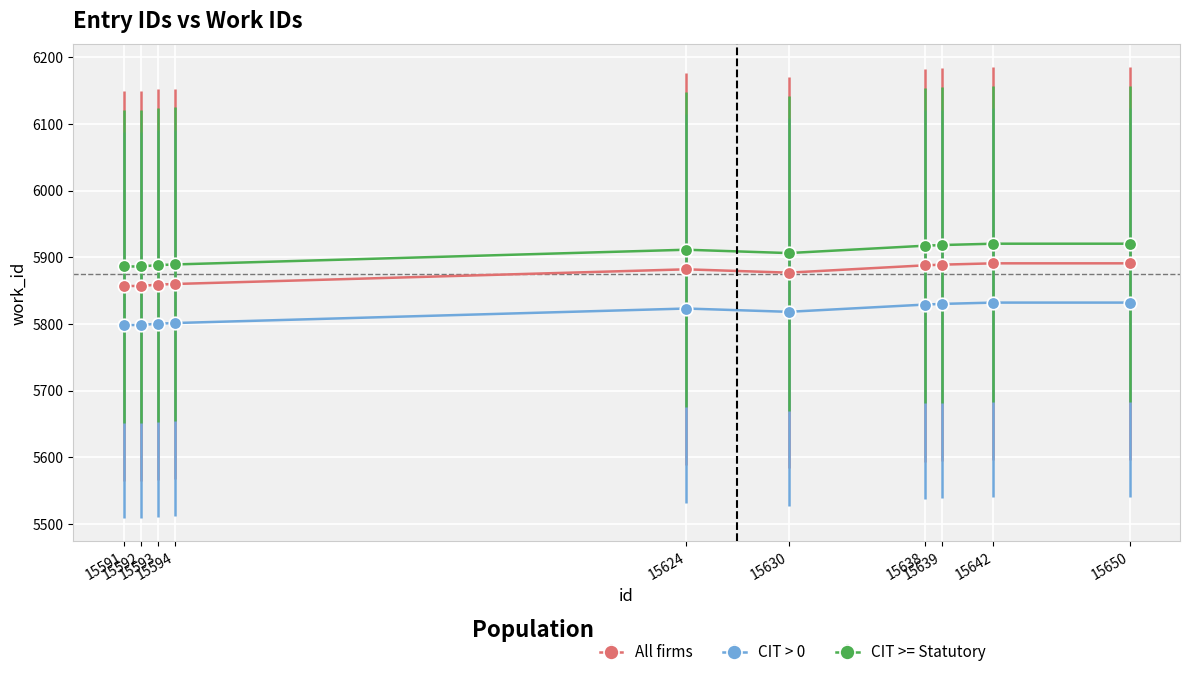

True or false: CIT >= Statutory and All firms cross at least once.

False